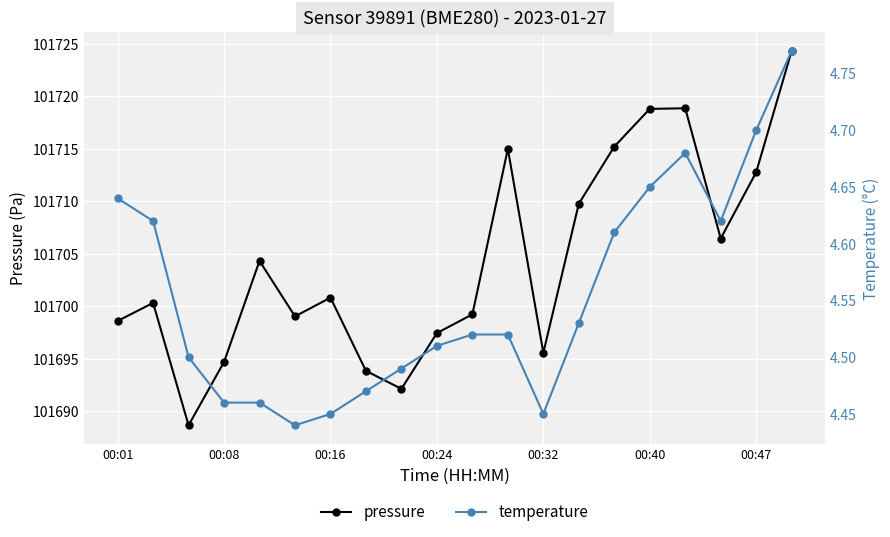

What is the difference between the second highest and second lowest values in the temperature series?

0.2